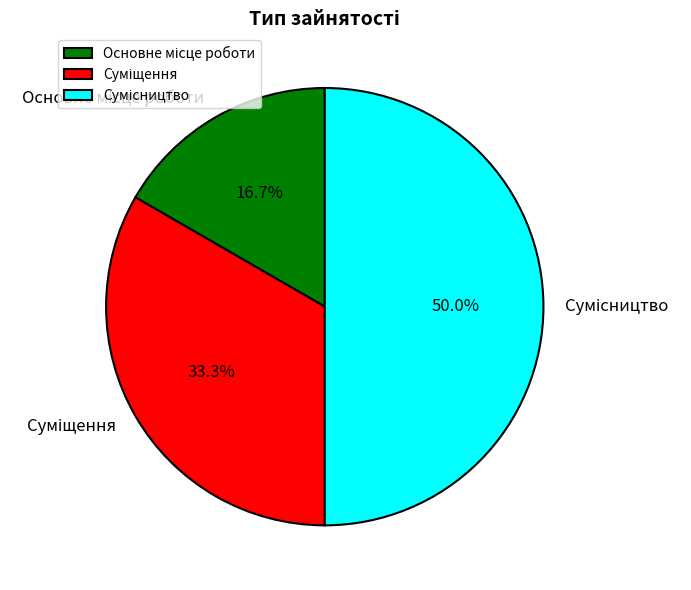

Which category has the biggest portion of the pie?

Сумісництво